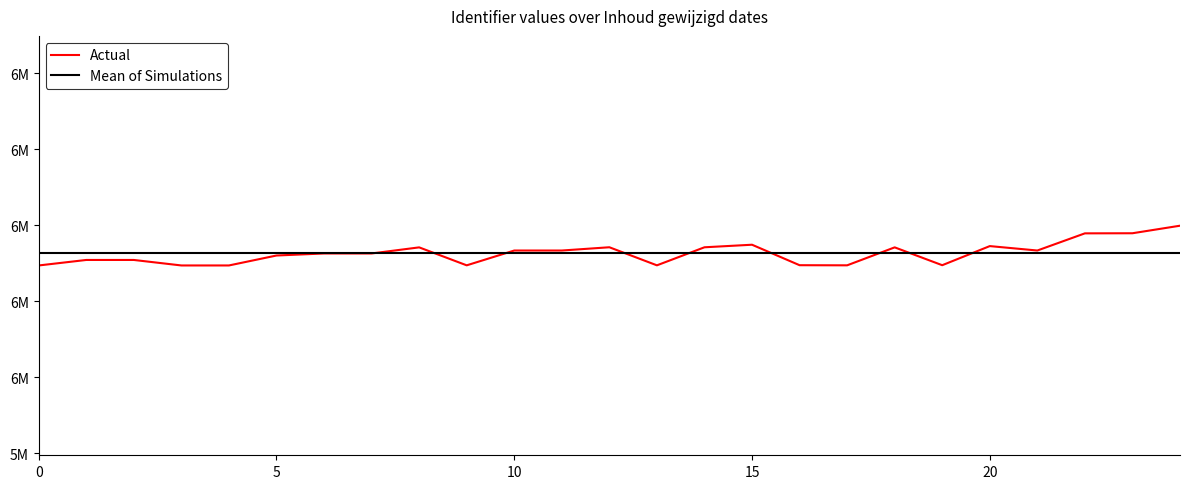

At which label does Actual first exceed 6325796?

8